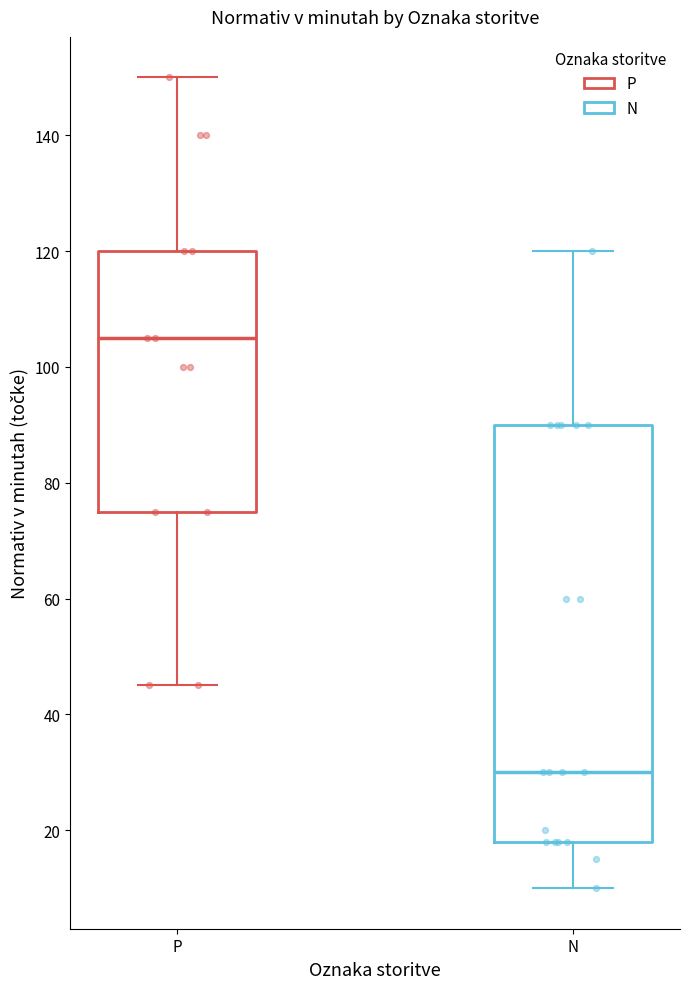

Which box is the tallest, from its lower edge to its upper edge?

N